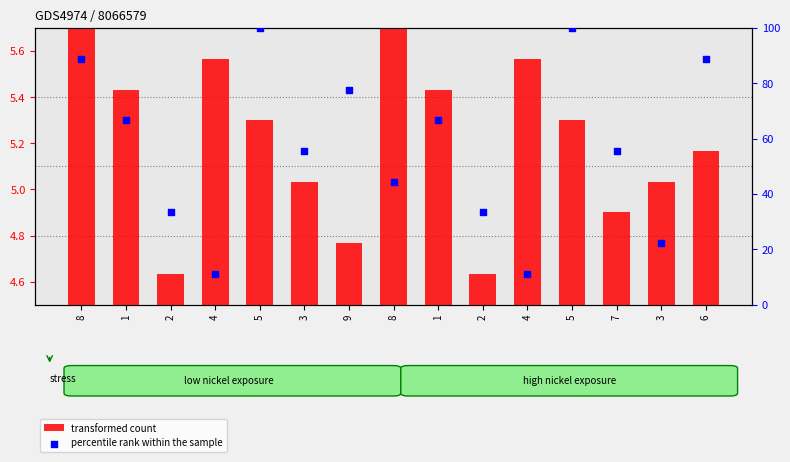

At how many categories does at least one series exceed 95?

2